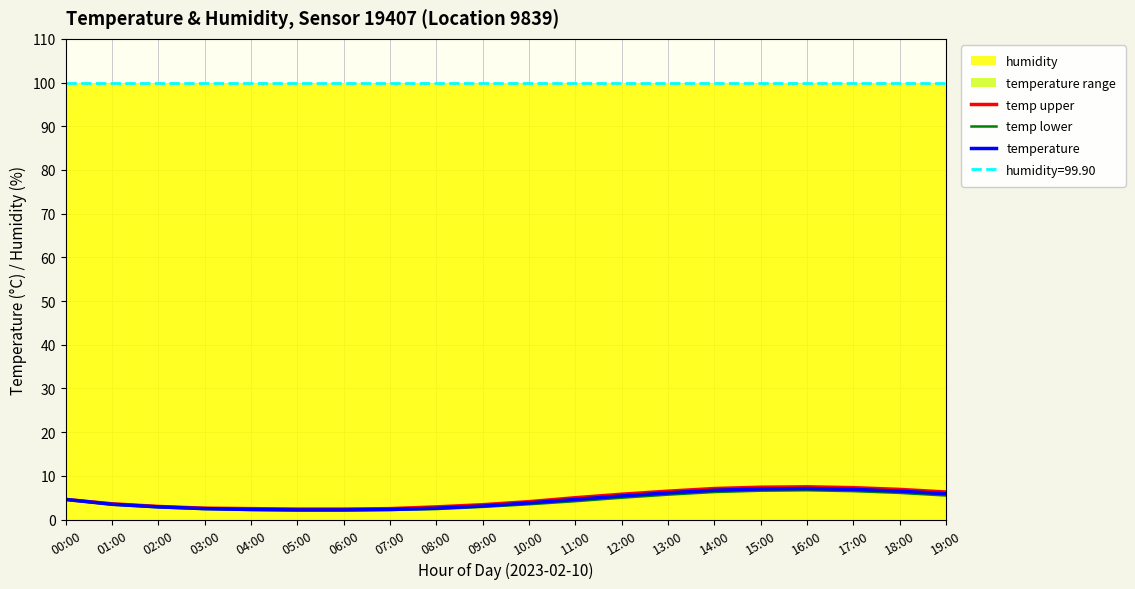

Is the value of temp lower at 09:00 greater than the value of temperature at 07:00?

Yes